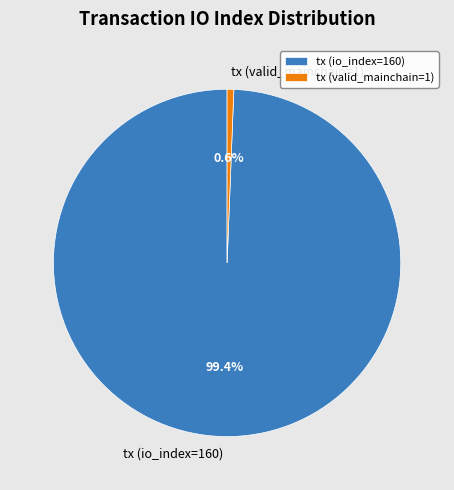

What percentage do tx (valid_mainchain=1) and tx (io_index=160) together represent?

100.0%